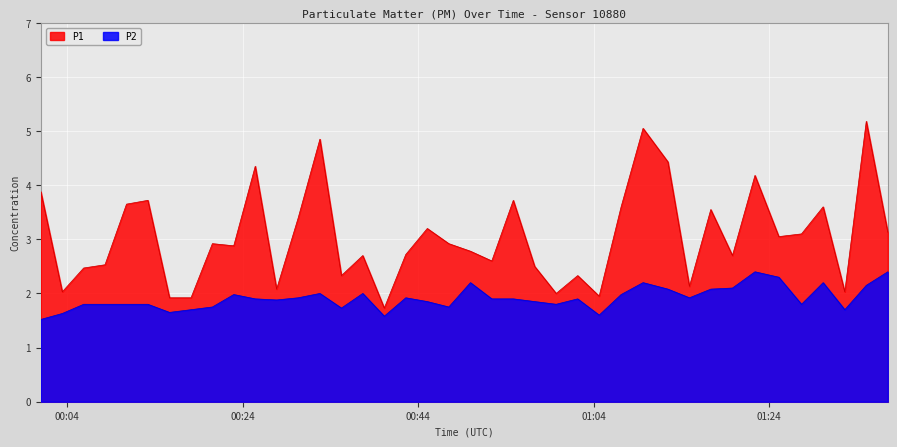

What is the minimum value shown in the chart?

1.5